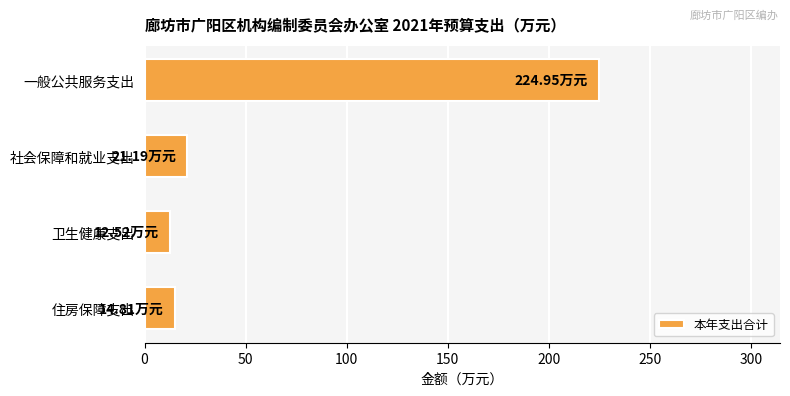

At which category does the chart reach its peak across all series?

一般公共服务支出